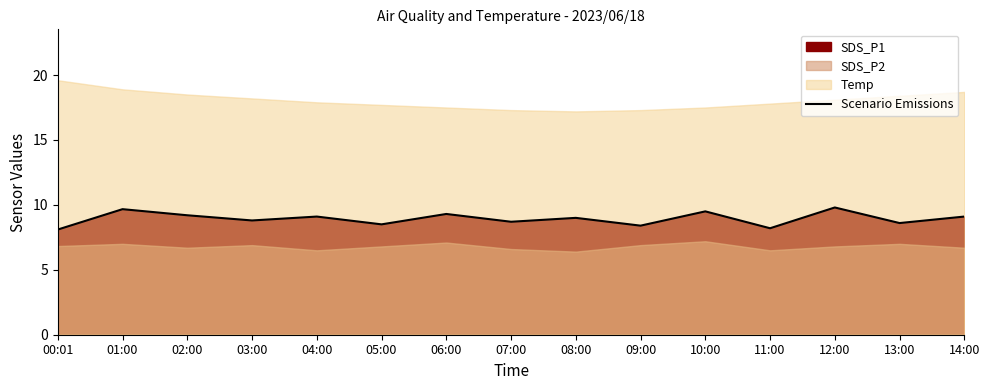

What is the difference between the values at 02:00 and 04:00?

0.1